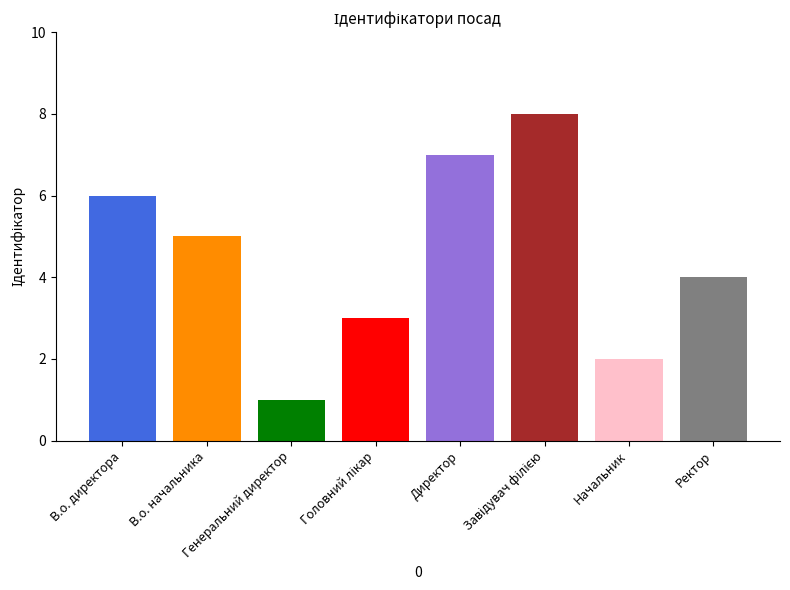

True or false: the data shows 1 at Генеральний директор.

True